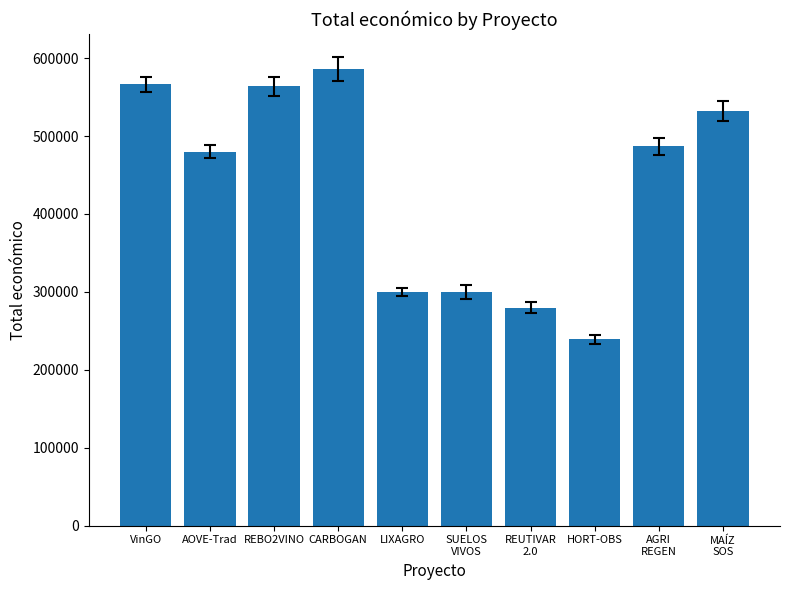

What is the greatest value displayed?

585914